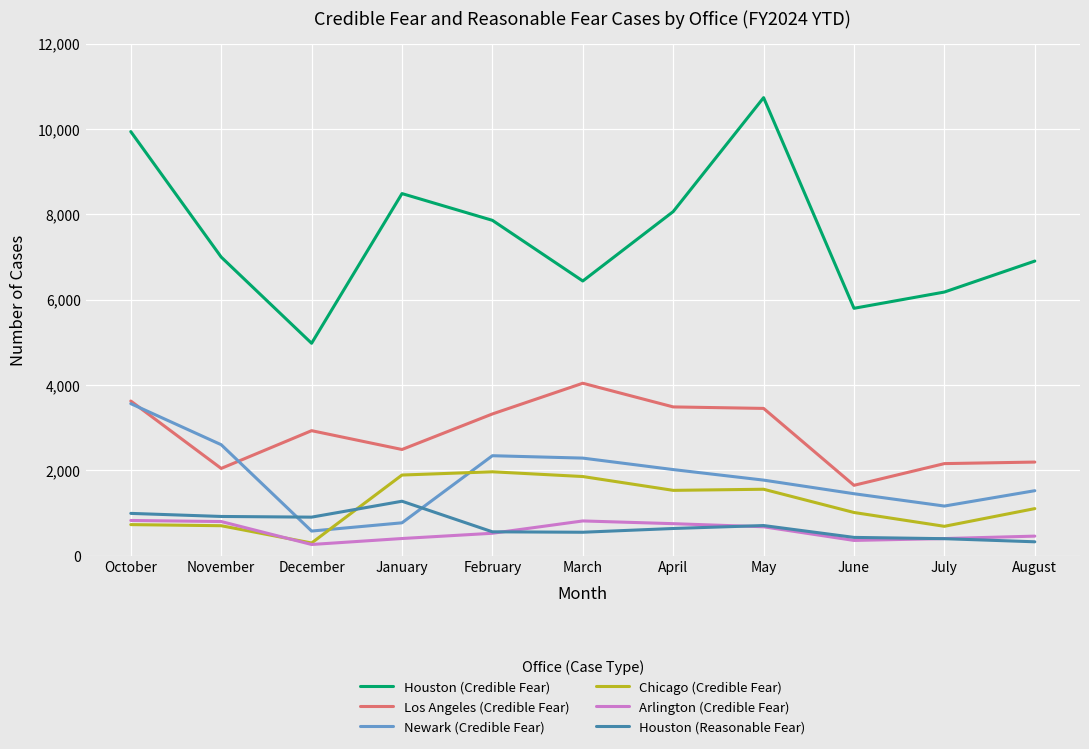

What is the difference between the maximum and minimum values in the Houston (Credible Fear) series?

5758